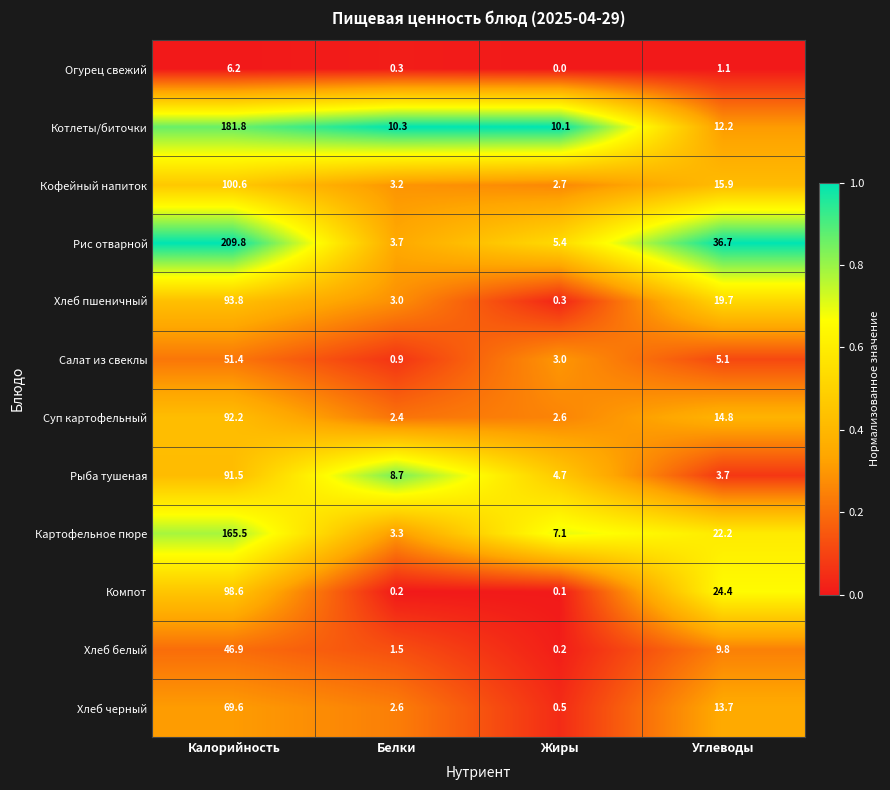

Which series changed the most between Калорийность and Белки?

Рис отварной